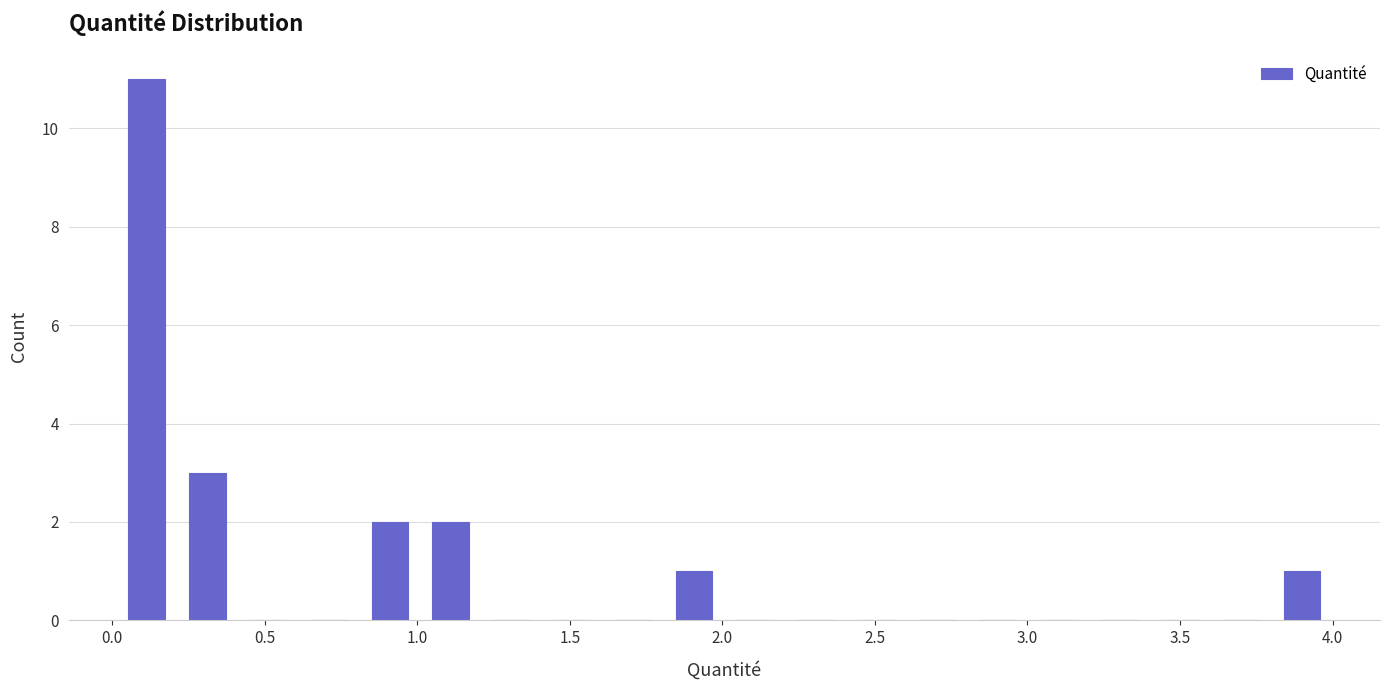

Around what value on the x-axis is the tallest bar? Give the approximate position of its centre, as read against the axis.

0.10